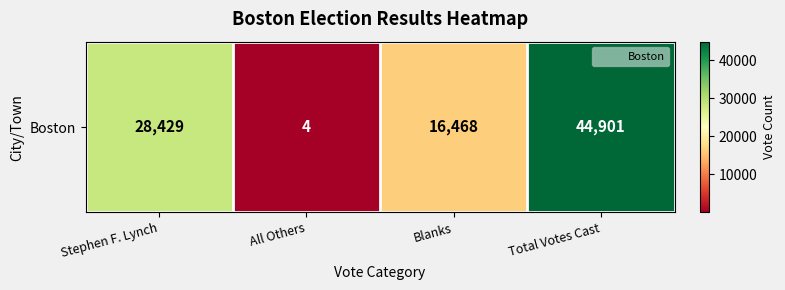

Is it true that the value at All Others is 1?

False